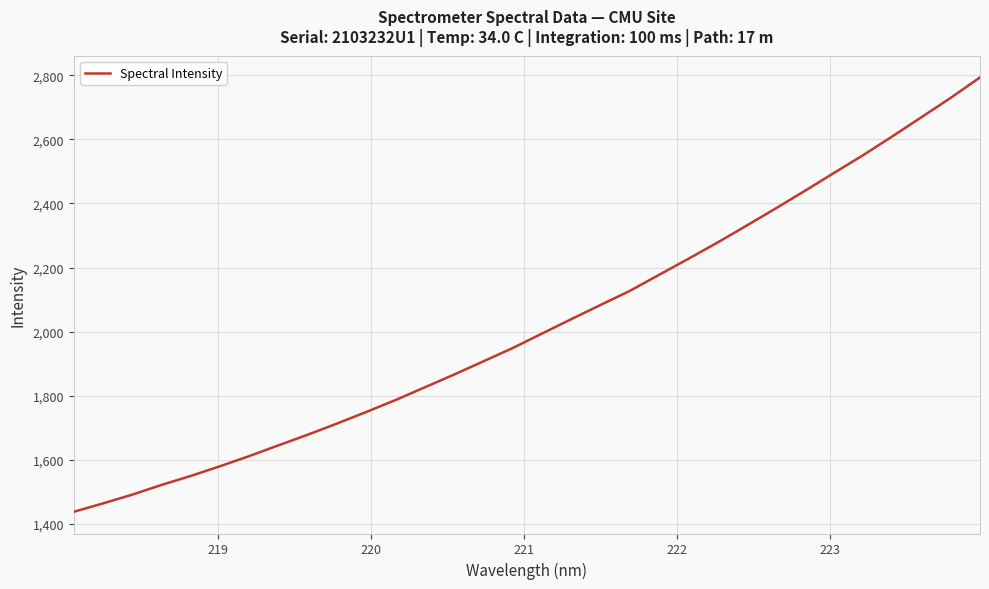

What is the smallest value displayed?

1438.2